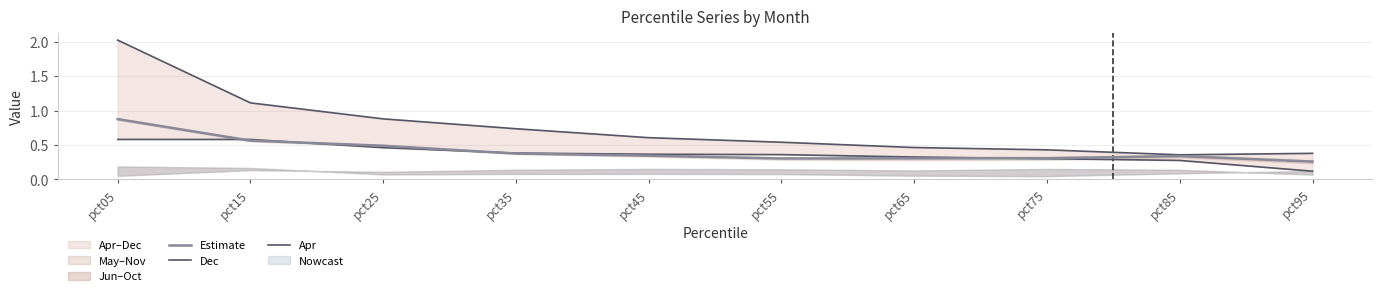

List the series in order of their peak value, lowest first.

Apr, Estimate, Dec